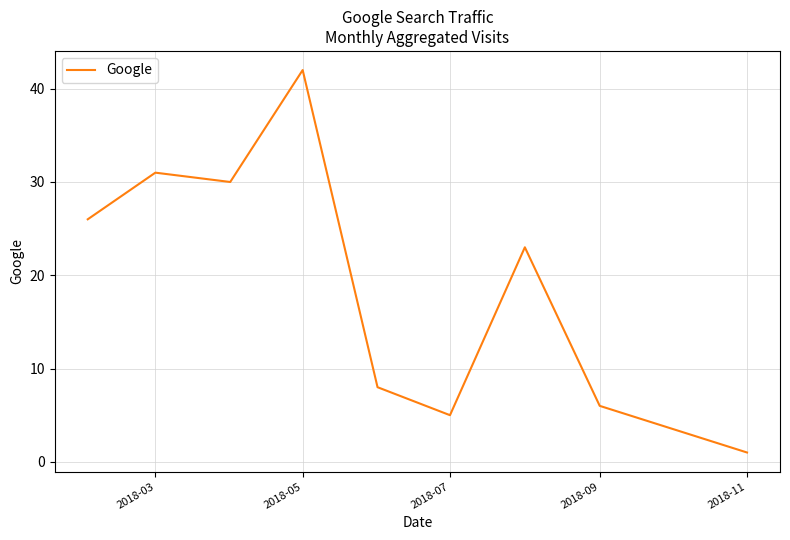

How many lines are shown in the chart?

1